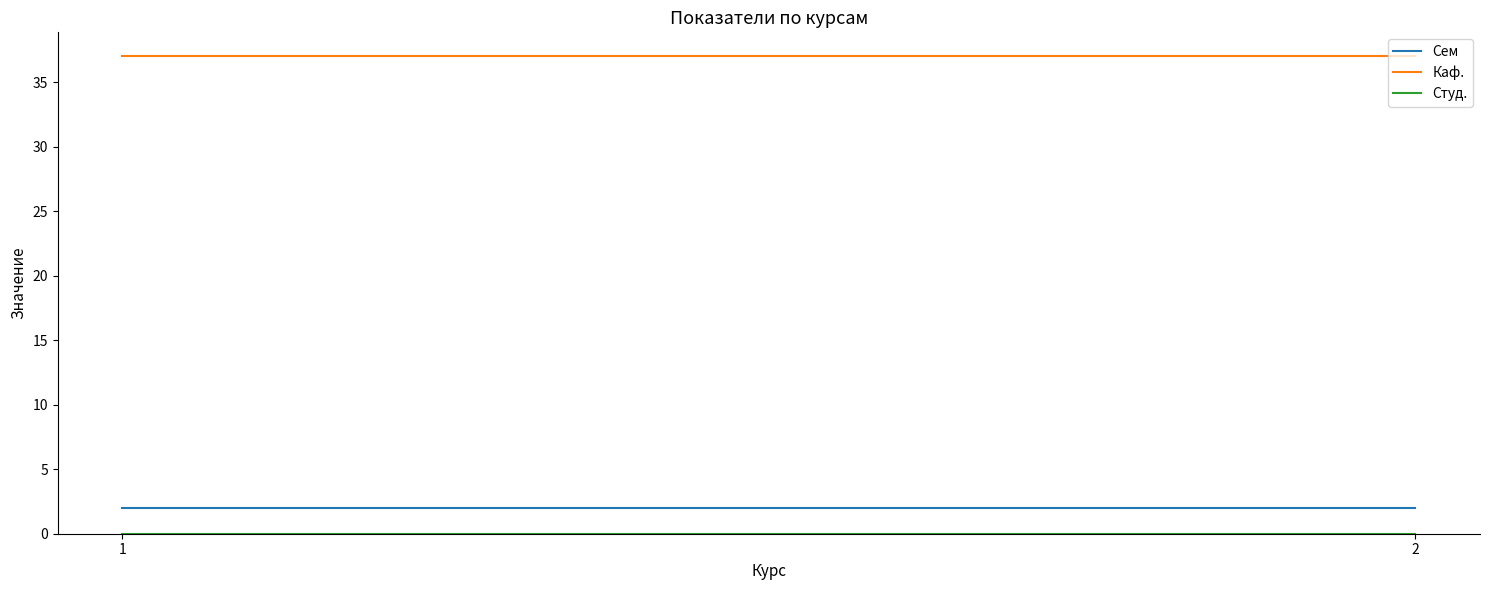

Rank the series at 1 from highest to lowest value.

Каф., Сем, Студ.